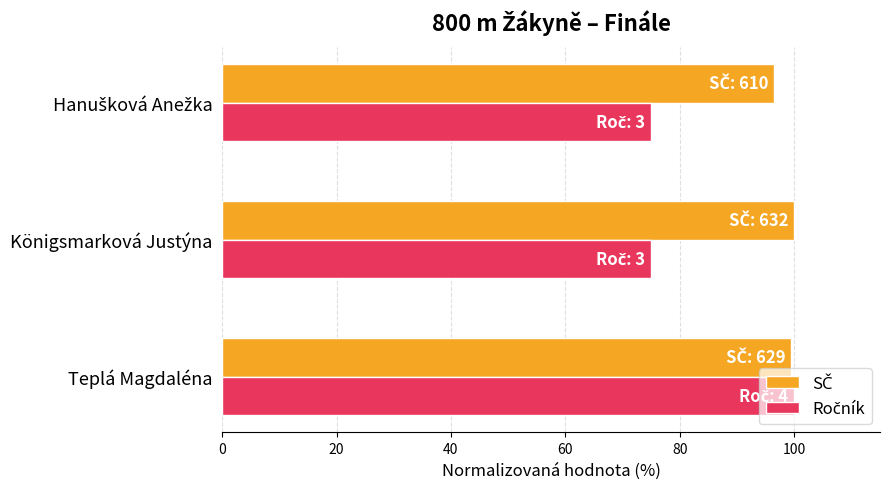

At how many categories does at least one series exceed 98?

2